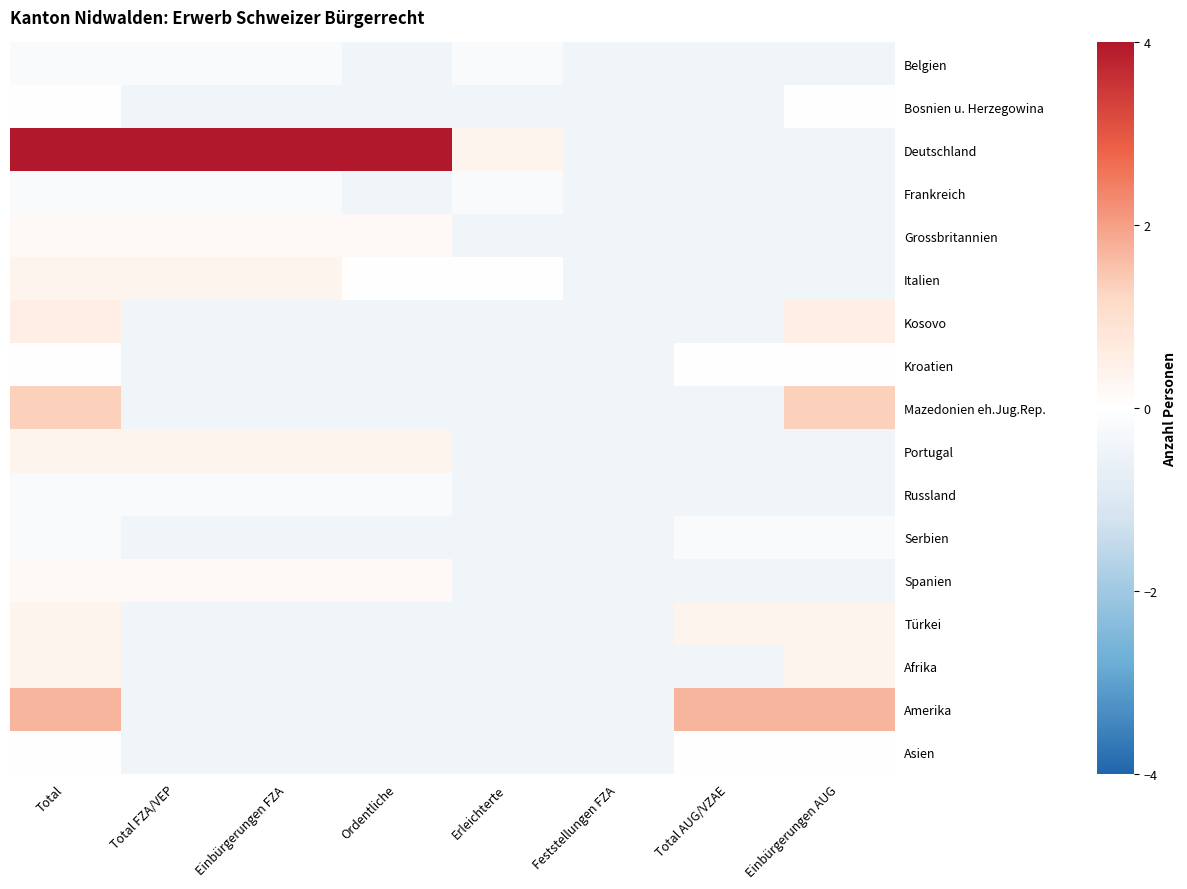

Reading left to right, list all the values displayed in this chart.

Belgien: Total=-0.2	Total FZA/VEP=-0.2	Einbürgerungen FZA=-0.2	Ordentliche=-0.4	Erleichterte=-0.2	Feststellungen FZA=-0.4	Total AUG/VZAE=-0.4	Einbürgerungen AUG=-0.4
Bosnien u. Herzegowina: Total=-0.0	Total FZA/VEP=-0.4	Einbürgerungen FZA=-0.4	Ordentliche=-0.4	Erleichterte=-0.4	Feststellungen FZA=-0.4	Total AUG/VZAE=-0.4	Einbürgerungen AUG=-0.0
Deutschland: Total=5.4	Total FZA/VEP=5.4	Einbürgerungen FZA=5.4	Ordentliche=4.6	Erleichterte=0.4	Feststellungen FZA=-0.4	Total AUG/VZAE=-0.4	Einbürgerungen AUG=-0.4
Frankreich: Total=-0.2	Total FZA/VEP=-0.2	Einbürgerungen FZA=-0.2	Ordentliche=-0.4	Erleichterte=-0.2	Feststellungen FZA=-0.4	Total AUG/VZAE=-0.4	Einbürgerungen AUG=-0.4
Grossbritannien: Total=0.2	Total FZA/VEP=0.2	Einbürgerungen FZA=0.2	Ordentliche=0.2	Erleichterte=-0.4	Feststellungen FZA=-0.4	Total AUG/VZAE=-0.4	Einbürgerungen AUG=-0.4
Italien: Total=0.4	Total FZA/VEP=0.4	Einbürgerungen FZA=0.4	Ordentliche=-0.0	Erleichterte=-0.0	Feststellungen FZA=-0.4	Total AUG/VZAE=-0.4	Einbürgerungen AUG=-0.4
Kosovo: Total=0.6	Total FZA/VEP=-0.4	Einbürgerungen FZA=-0.4	Ordentliche=-0.4	Erleichterte=-0.4	Feststellungen FZA=-0.4	Total AUG/VZAE=-0.4	Einbürgerungen AUG=0.6
Kroatien: Total=-0.0	Total FZA/VEP=-0.4	Einbürgerungen FZA=-0.4	Ordentliche=-0.4	Erleichterte=-0.4	Feststellungen FZA=-0.4	Total AUG/VZAE=-0.0	Einbürgerungen AUG=-0.0
Mazedonien eh.Jug.Rep.: Total=1.3	Total FZA/VEP=-0.4	Einbürgerungen FZA=-0.4	Ordentliche=-0.4	Erleichterte=-0.4	Feststellungen FZA=-0.4	Total AUG/VZAE=-0.4	Einbürgerungen AUG=1.3
Portugal: Total=0.4	Total FZA/VEP=0.4	Einbürgerungen FZA=0.4	Ordentliche=0.4	Erleichterte=-0.4	Feststellungen FZA=-0.4	Total AUG/VZAE=-0.4	Einbürgerungen AUG=-0.4
Russland: Total=-0.2	Total FZA/VEP=-0.2	Einbürgerungen FZA=-0.2	Ordentliche=-0.2	Erleichterte=-0.4	Feststellungen FZA=-0.4	Total AUG/VZAE=-0.4	Einbürgerungen AUG=-0.4
Serbien: Total=-0.2	Total FZA/VEP=-0.4	Einbürgerungen FZA=-0.4	Ordentliche=-0.4	Erleichterte=-0.4	Feststellungen FZA=-0.4	Total AUG/VZAE=-0.2	Einbürgerungen AUG=-0.2
Spanien: Total=0.2	Total FZA/VEP=0.2	Einbürgerungen FZA=0.2	Ordentliche=0.2	Erleichterte=-0.4	Feststellungen FZA=-0.4	Total AUG/VZAE=-0.4	Einbürgerungen AUG=-0.4
Türkei: Total=0.4	Total FZA/VEP=-0.4	Einbürgerungen FZA=-0.4	Ordentliche=-0.4	Erleichterte=-0.4	Feststellungen FZA=-0.4	Total AUG/VZAE=0.4	Einbürgerungen AUG=0.4
Afrika: Total=0.4	Total FZA/VEP=-0.4	Einbürgerungen FZA=-0.4	Ordentliche=-0.4	Erleichterte=-0.4	Feststellungen FZA=-0.4	Total AUG/VZAE=-0.4	Einbürgerungen AUG=0.4
Amerika: Total=1.7	Total FZA/VEP=-0.4	Einbürgerungen FZA=-0.4	Ordentliche=-0.4	Erleichterte=-0.4	Feststellungen FZA=-0.4	Total AUG/VZAE=1.7	Einbürgerungen AUG=1.7
Asien: Total=-0.0	Total FZA/VEP=-0.4	Einbürgerungen FZA=-0.4	Ordentliche=-0.4	Erleichterte=-0.4	Feststellungen FZA=-0.4	Total AUG/VZAE=-0.0	Einbürgerungen AUG=-0.0